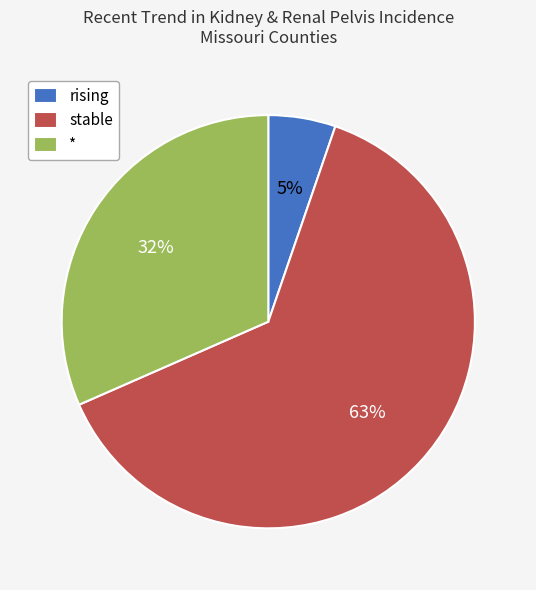

Which category has the biggest portion of the pie?

stable